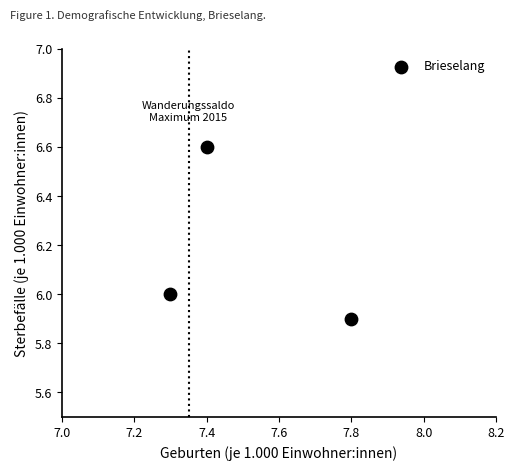

What is the average X value?

7.5